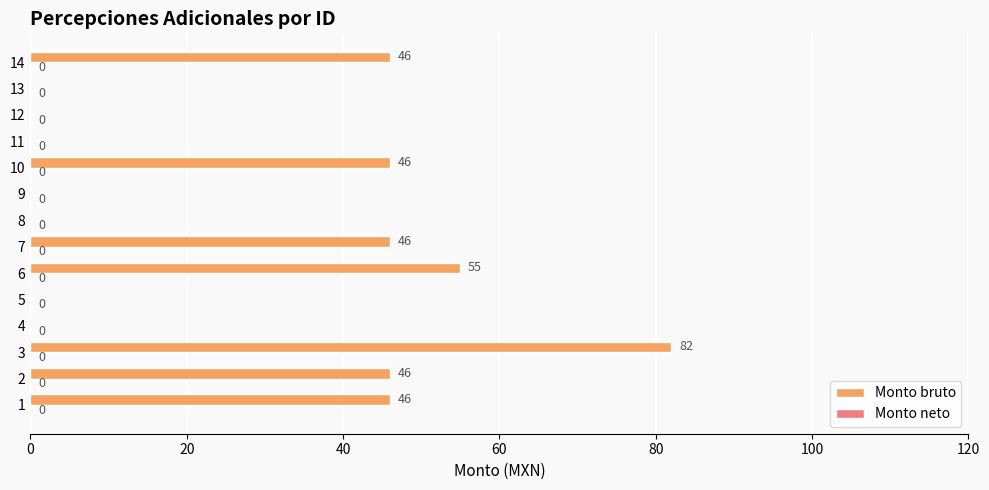

Is it true that the value at 9 is 0?

True